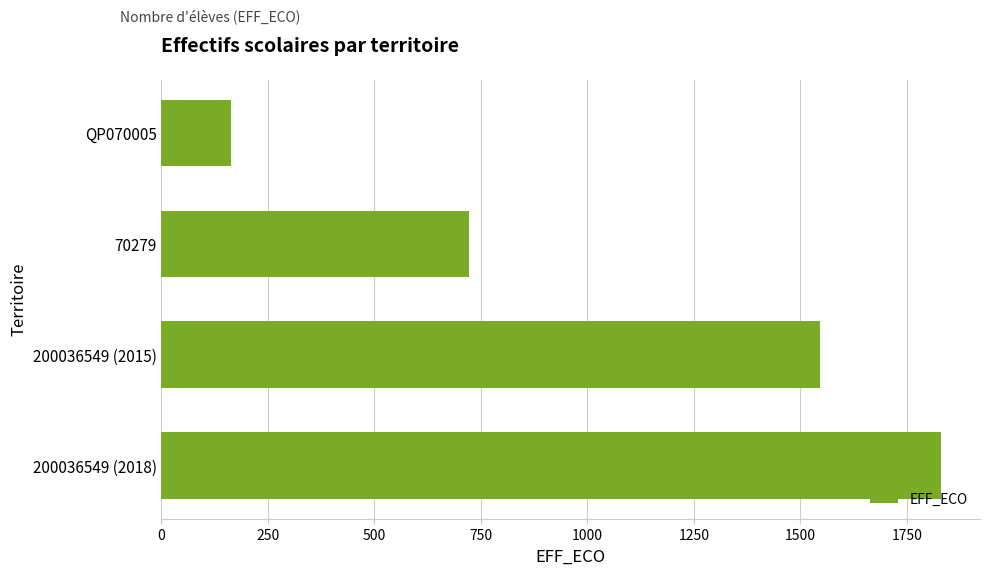

The chart shows a value of 927 at 200036549 (2015). True or false?

False